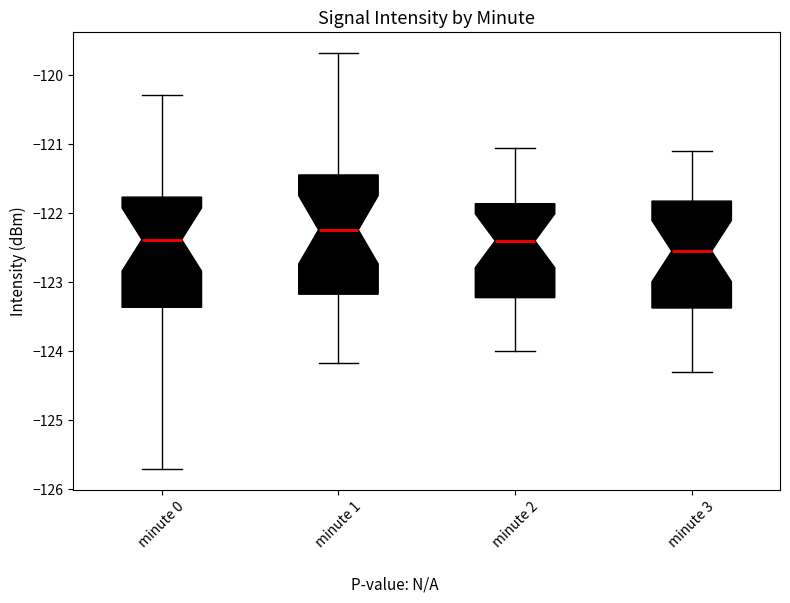

Which box is the tallest, from its lower edge to its upper edge?

minute 1